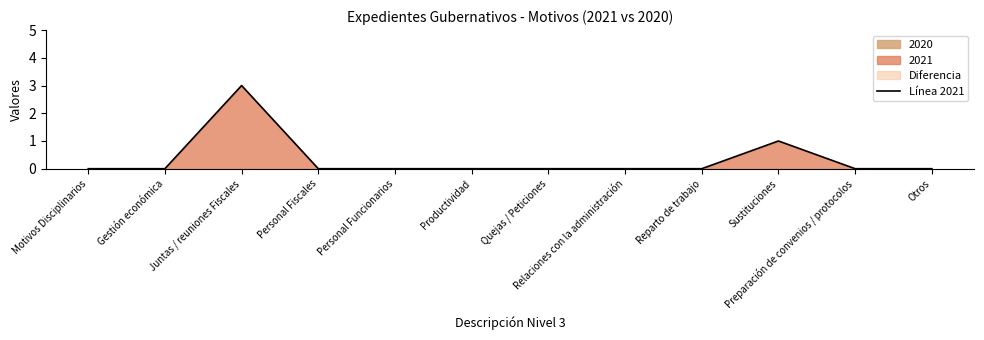

The value at Motivos Disciplinarios is 0. True or false?

True